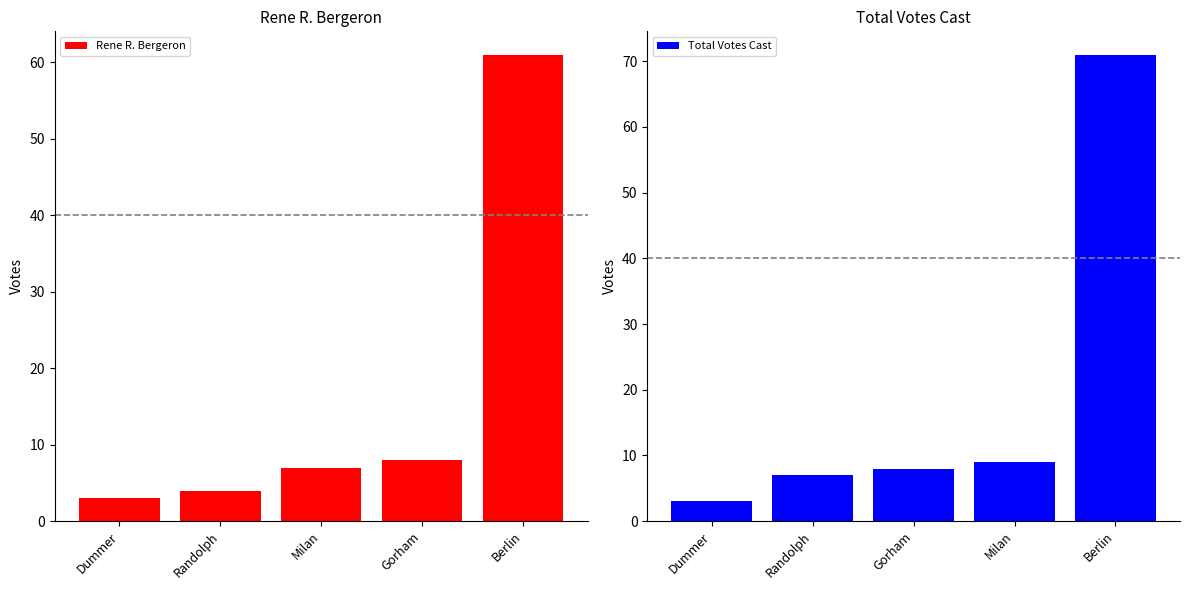

Reading right to left, extract all data points from this chart.

Rene R. Bergeron: Berlin=61	Gorham=8	Milan=7	Randolph=4	Dummer=3
Total Votes Cast: Berlin=71	Milan=9	Gorham=8	Randolph=7	Dummer=3